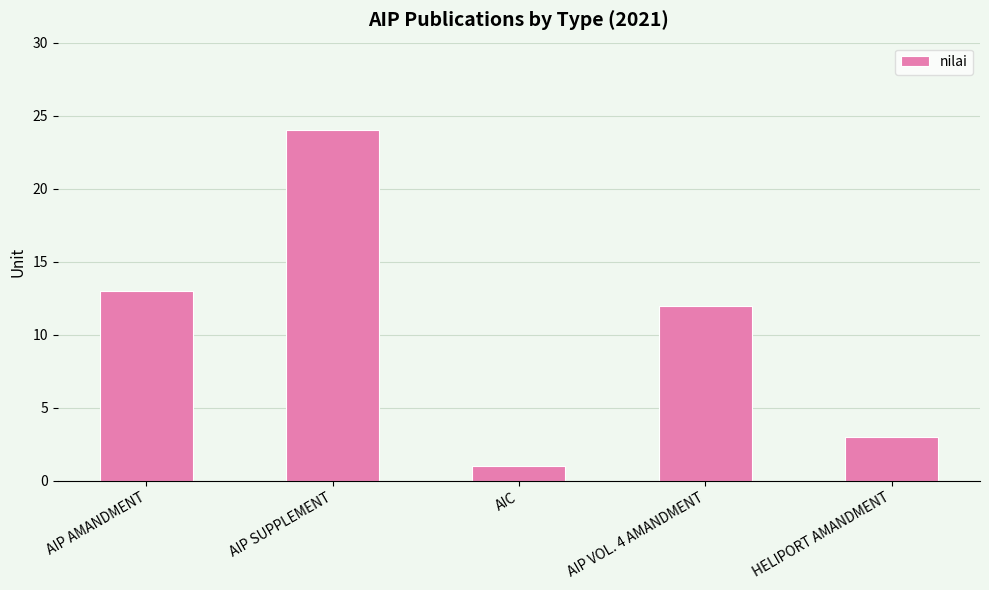

What is the maximum value shown in the chart?

24